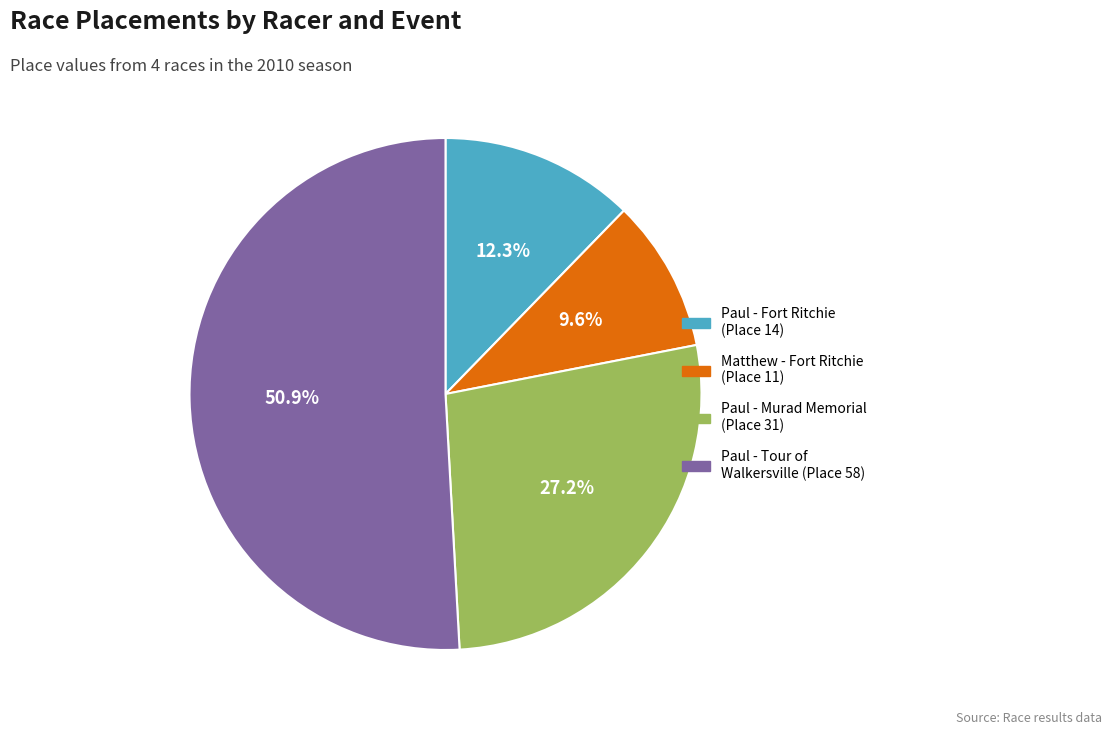

Is there a majority slice in this chart?

Yes